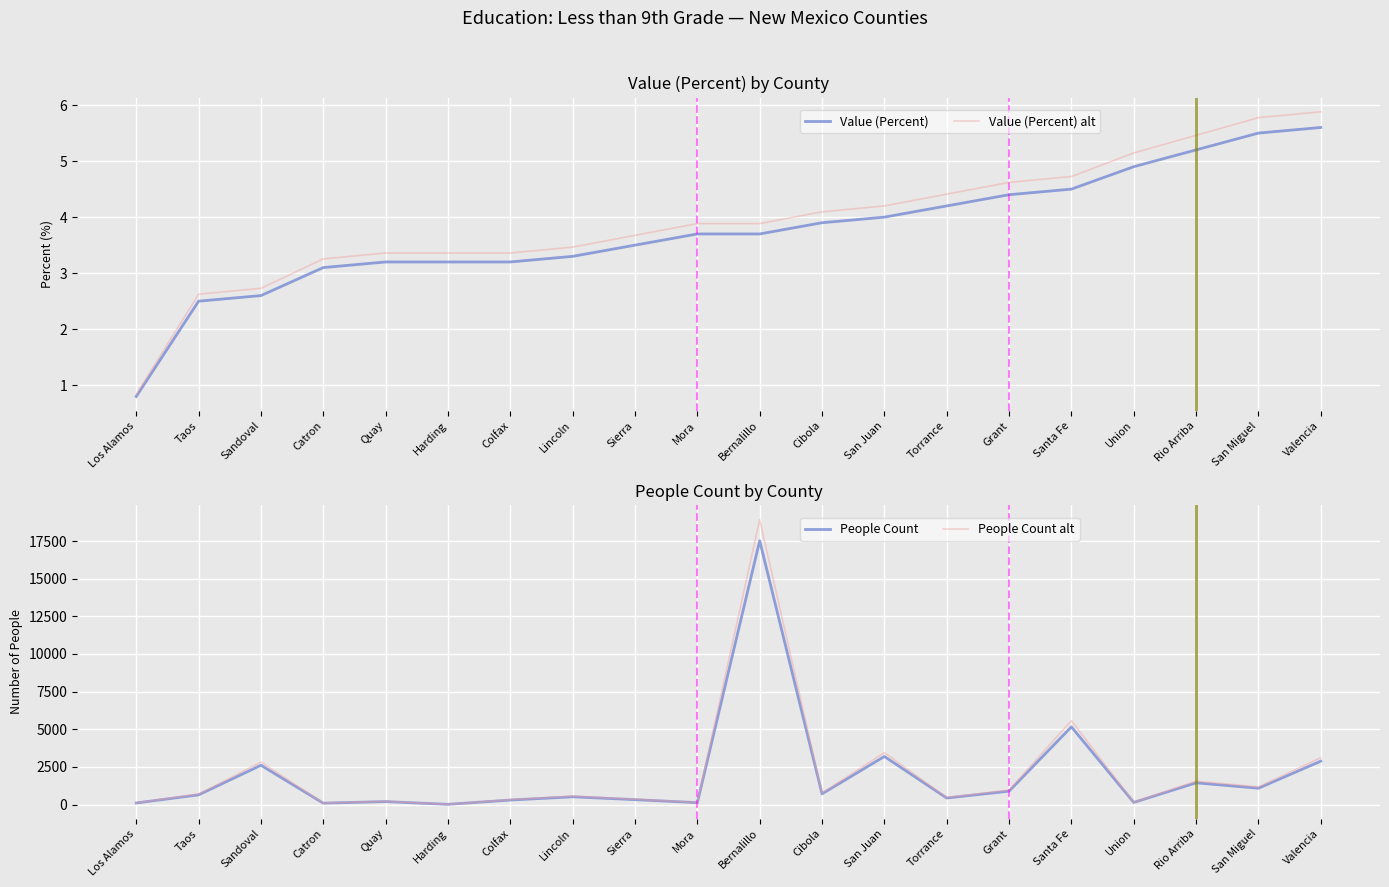

Which category has the highest value in the People Count series?

Bernalillo